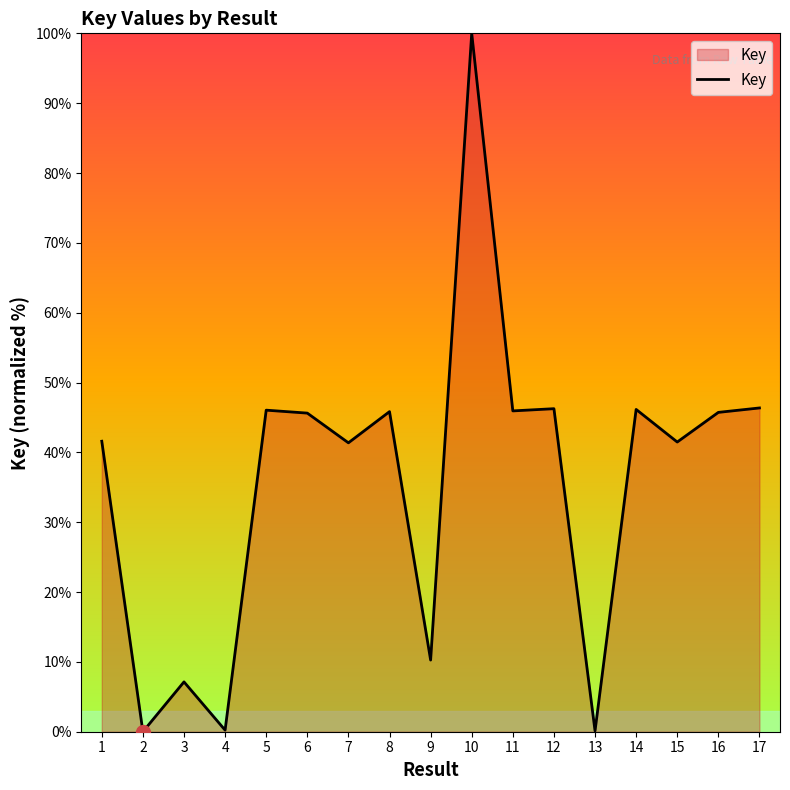

What is the difference between the values at 3 and 16?

38.6